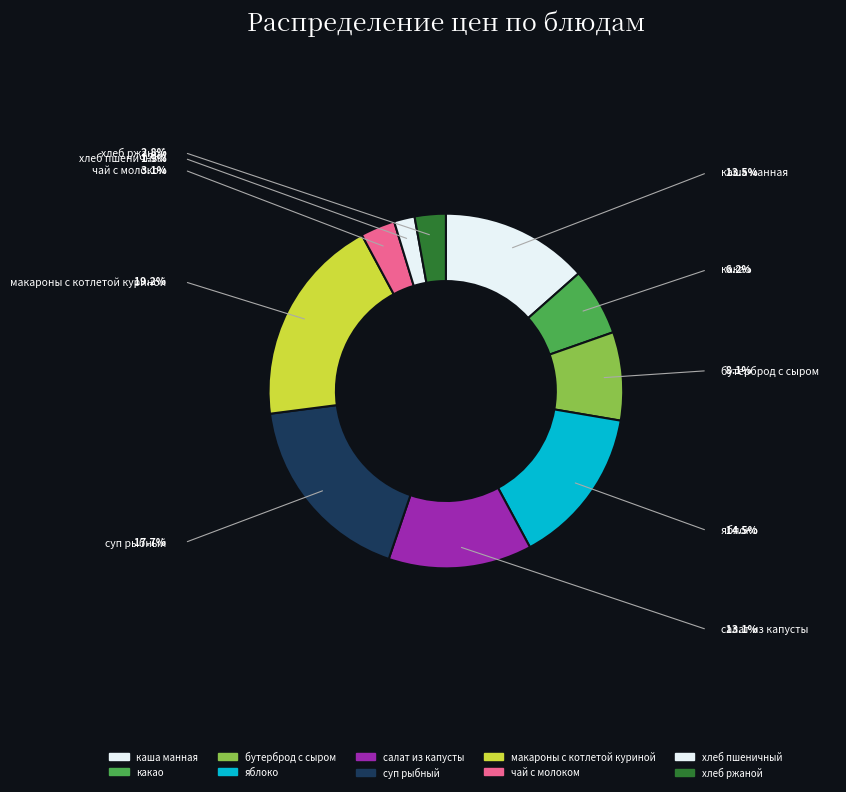

Count the number of slices in the pie.

10